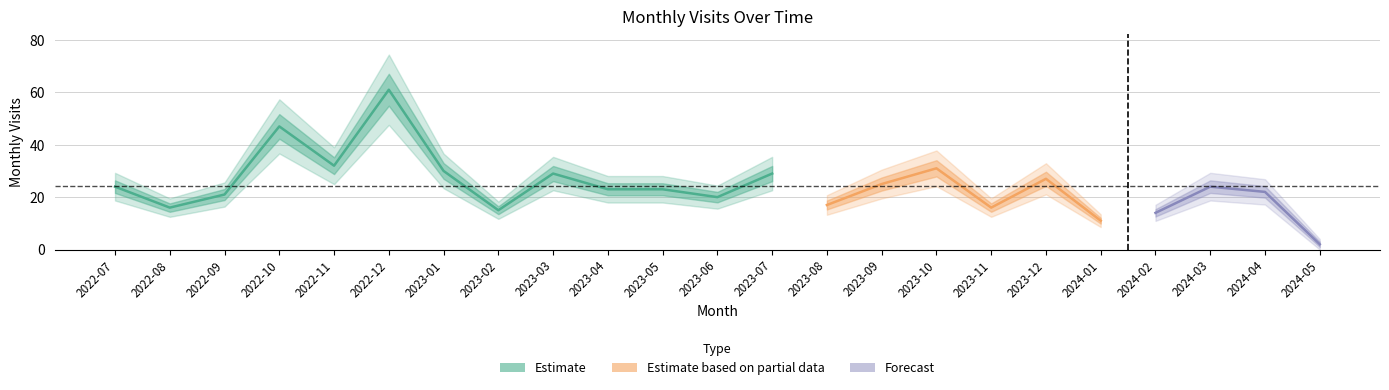

True or false: the data shows 29 at 2023-07.

True